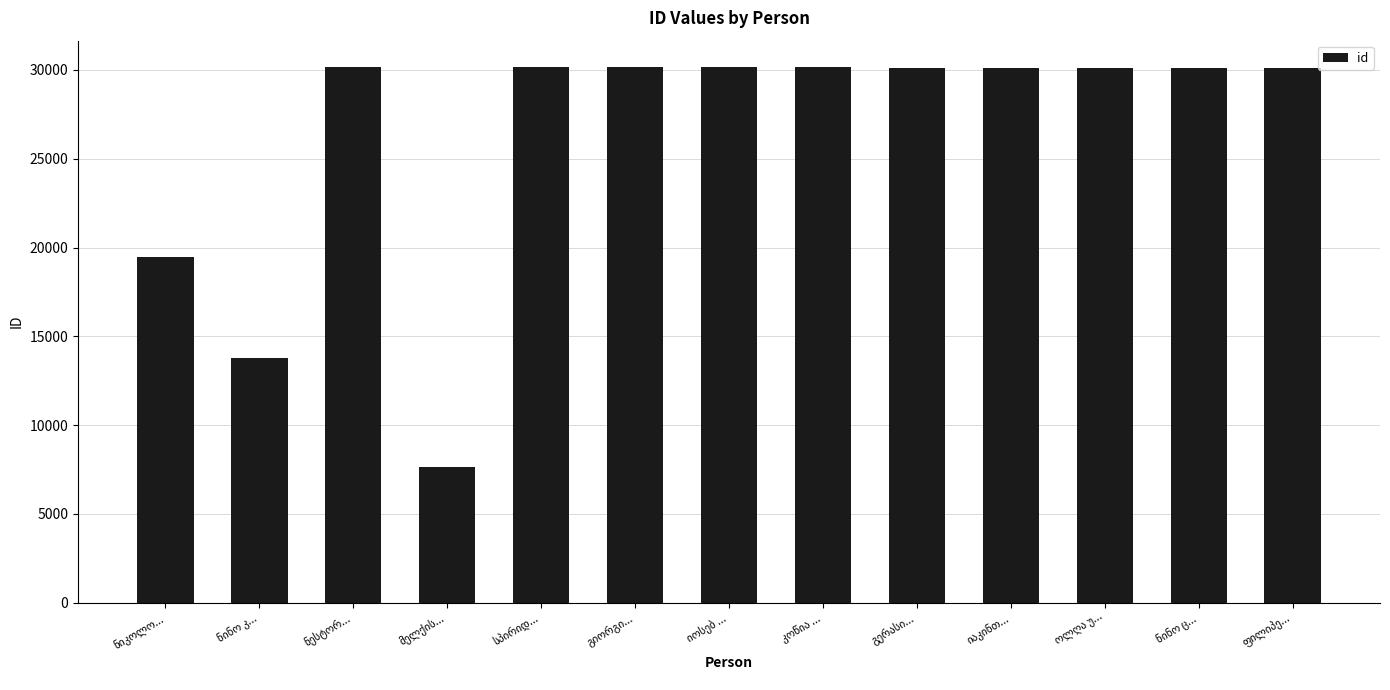

What is the value of the 2nd bar from the left?

13755